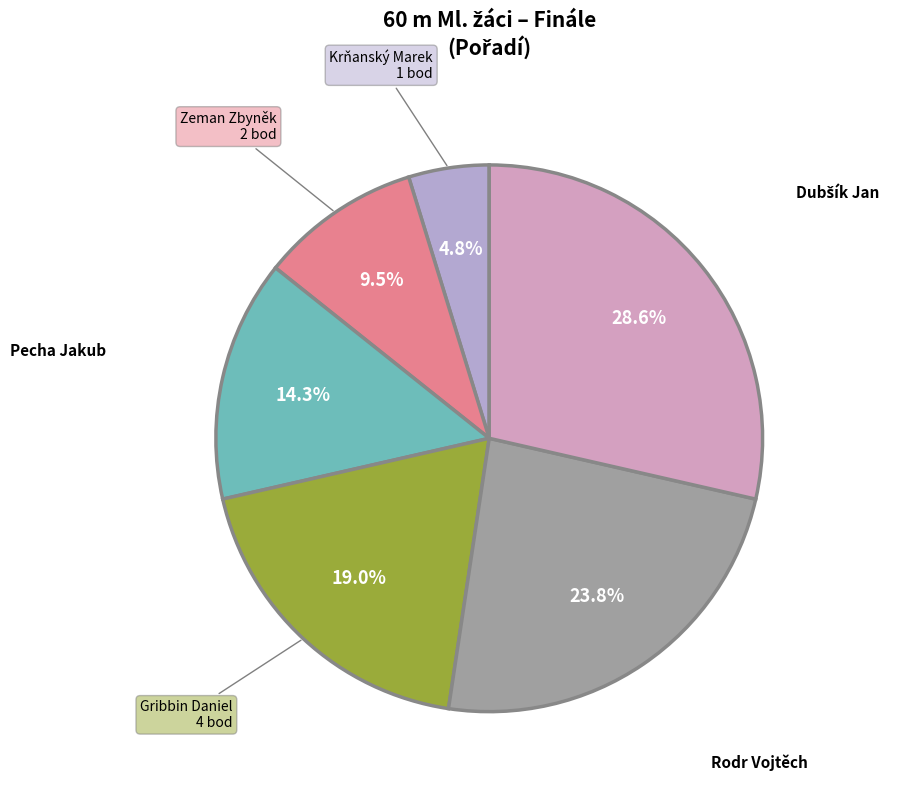

Approximately how many times larger is the value at Gribbin Daniel compared to Rodr Vojtěch?

0.8